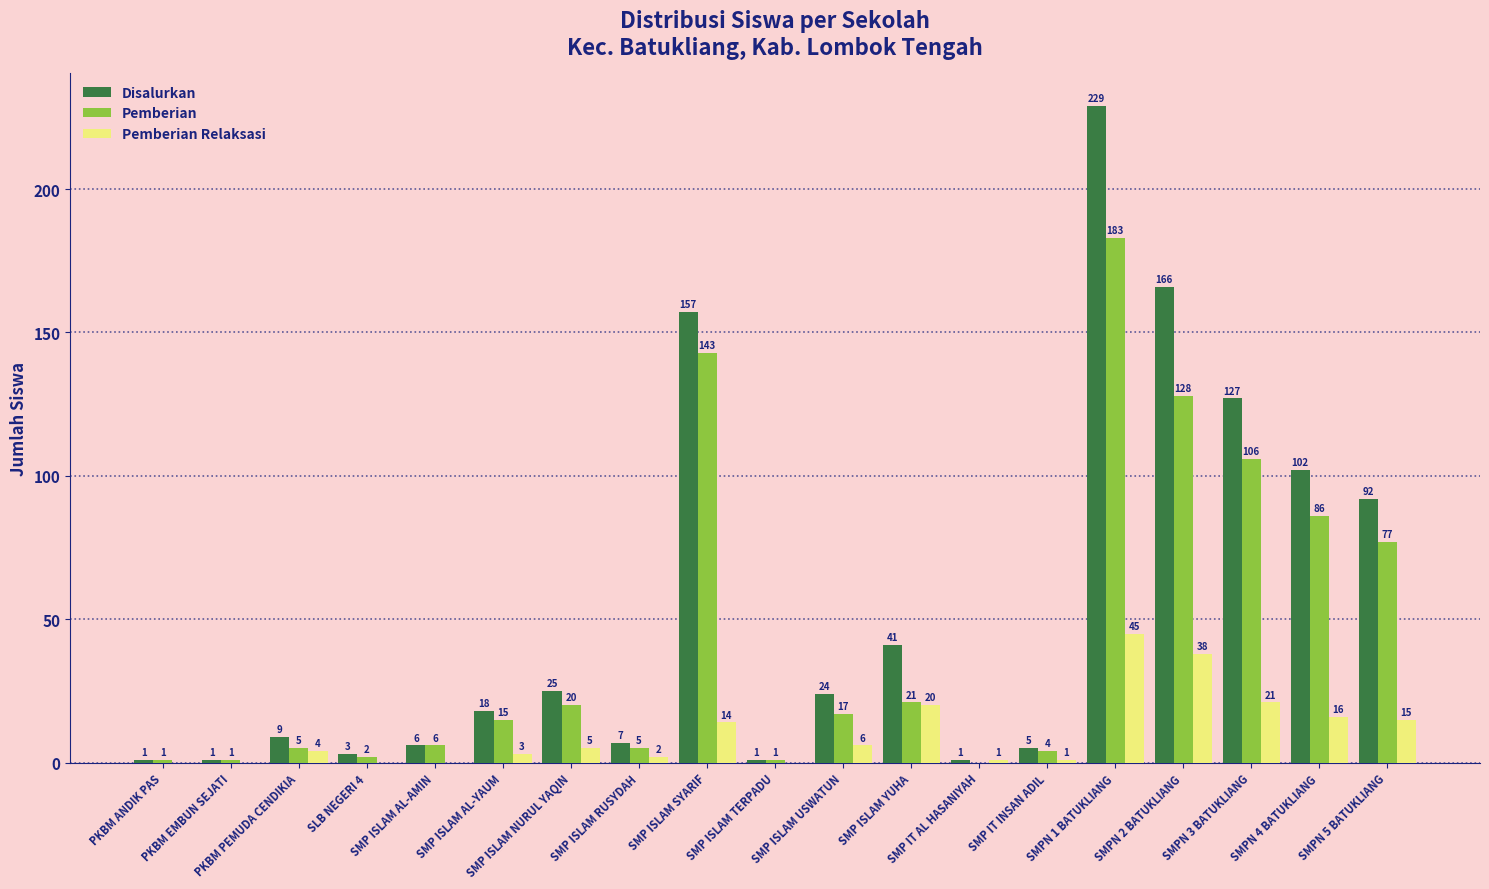

Reading right to left, transcribe all the data shown in this chart.

Disalurkan: 92	102	127	166	229	5	1	41	24	1	157	7	25	18	6	3	9	1	1
Pemberian: 77	86	106	128	183	4	0	21	17	1	143	5	20	15	6	2	5	1	1
Pemberian Relaksasi: 15	16	21	38	45	1	1	20	6	0	14	2	5	3	0	0	4	0	0